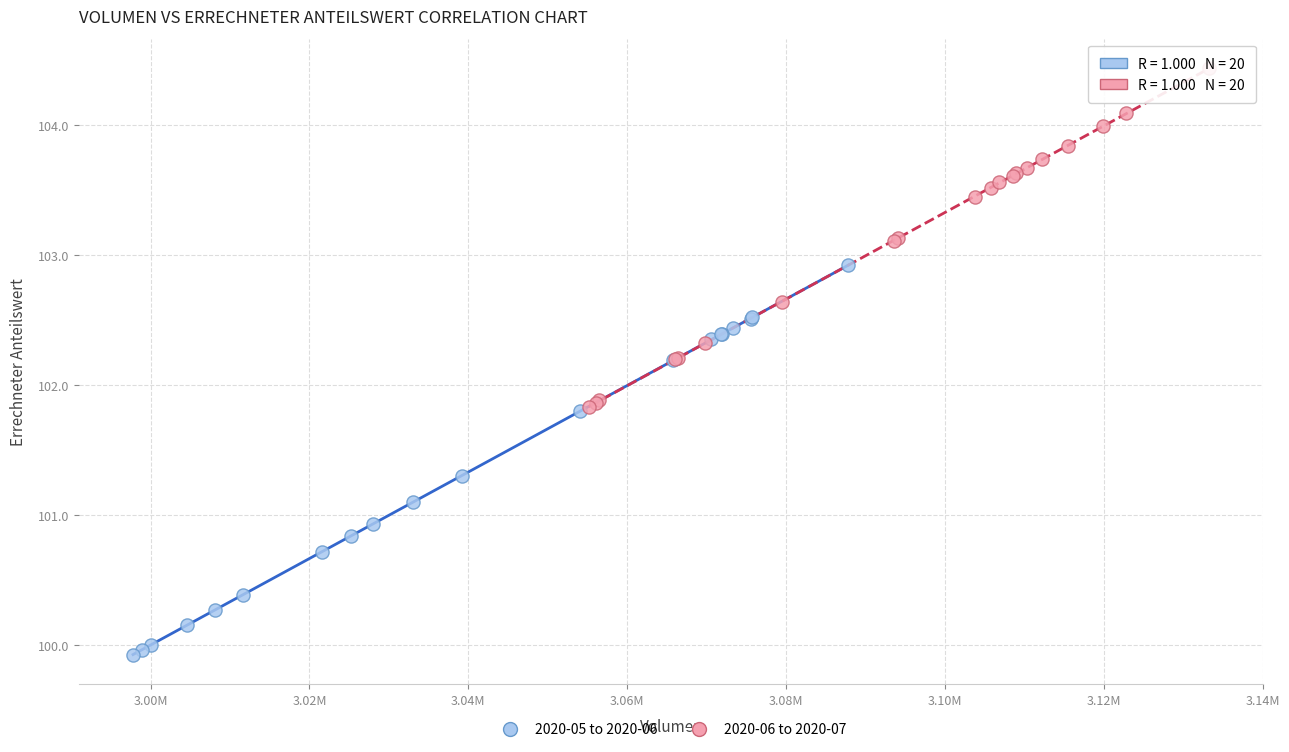

Which series has the widest spread of Y values?

2020-05 to 2020-06